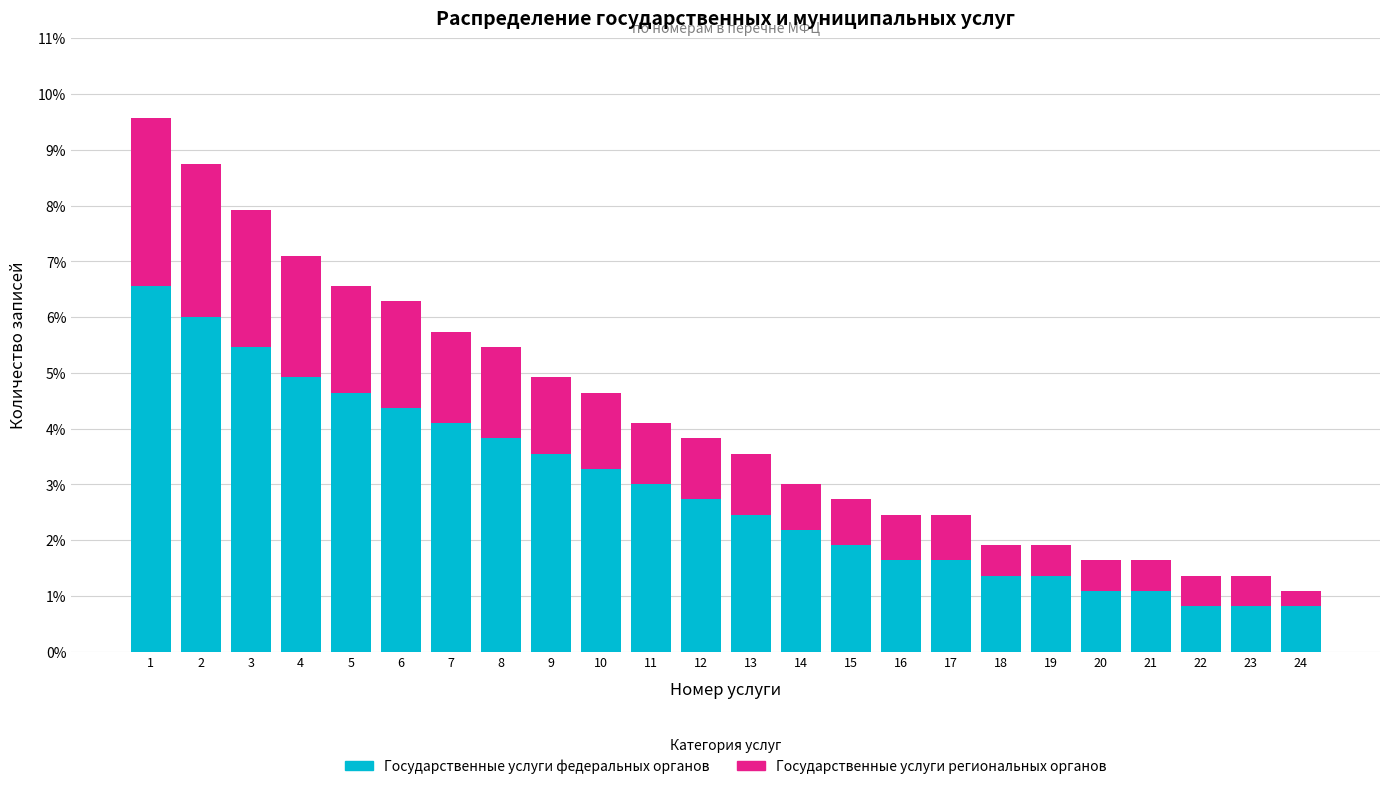

The value of Государственные услуги федеральных органов at 2 is 6.0. True or false?

True